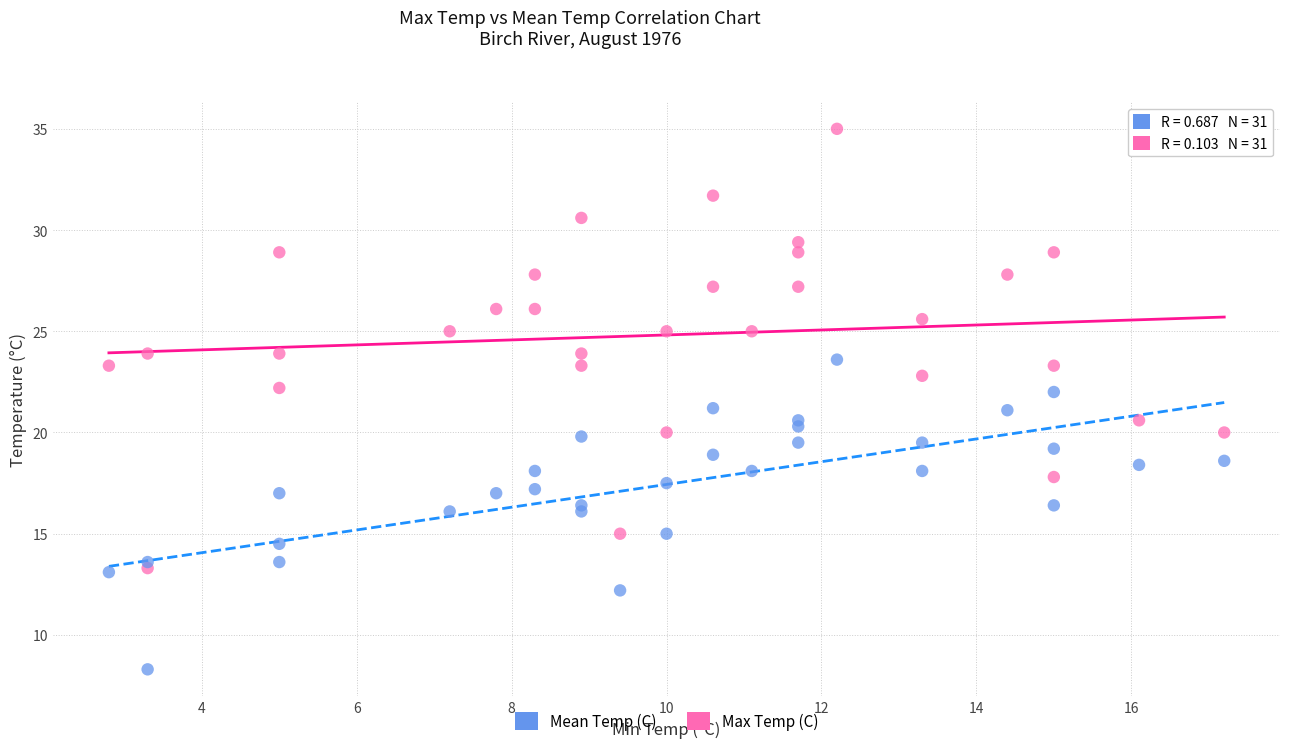

Across all data points, what is the range of Y values (max minus min)?

26.7